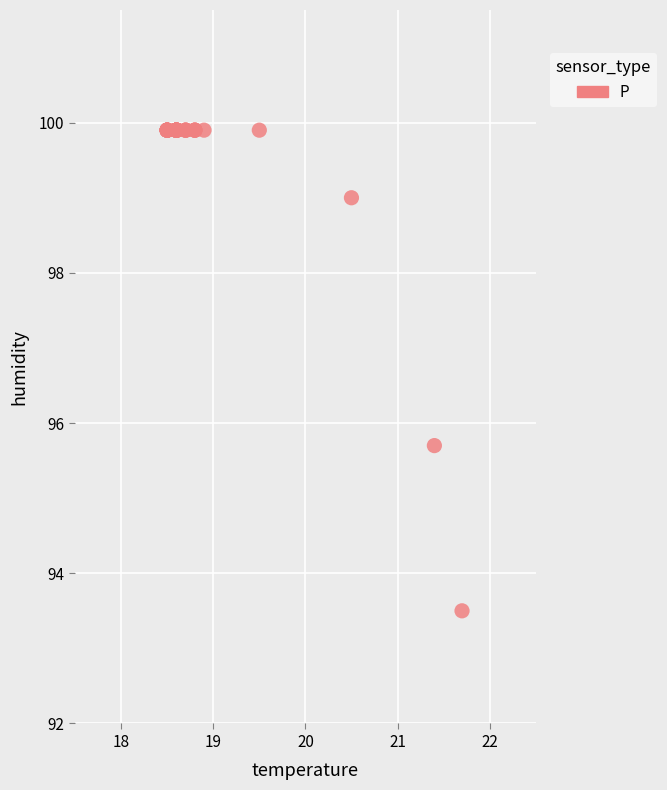

What Y value in the scatter plot is closest to 96?

95.7